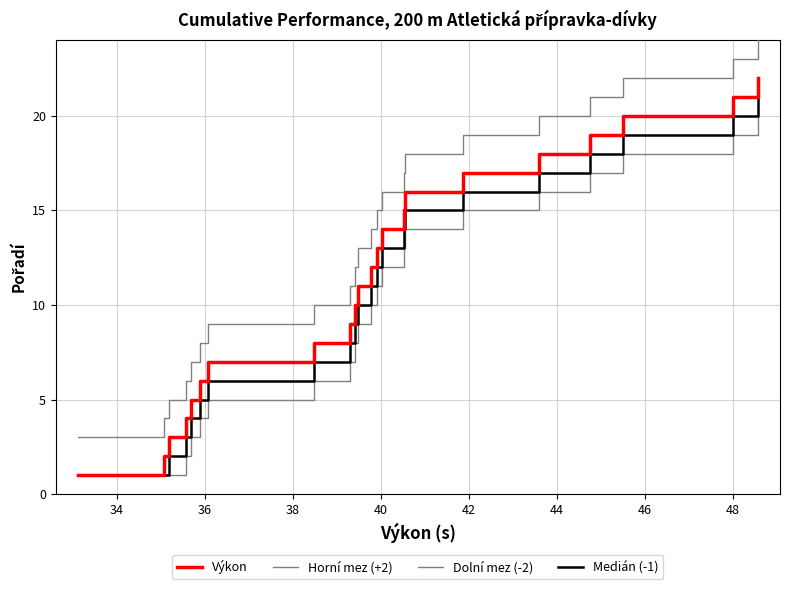

Count the number of categories in the chart.

22